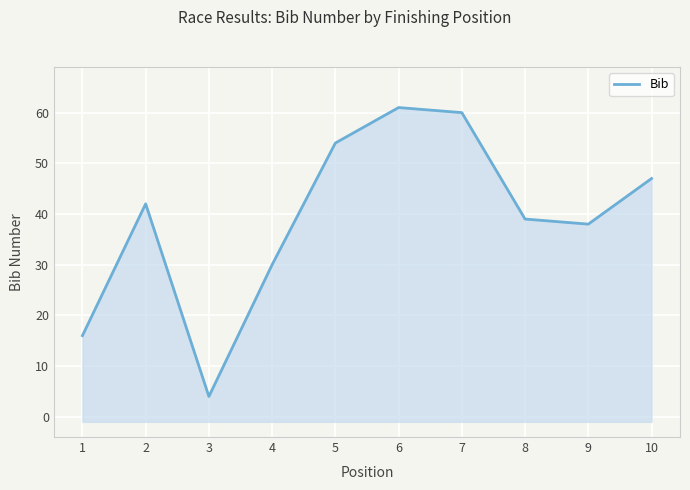

Reading left to right, list all the values displayed in this chart.

1=16	2=42	3=4	4=30	5=54	6=61	7=60	8=39	9=38	10=47